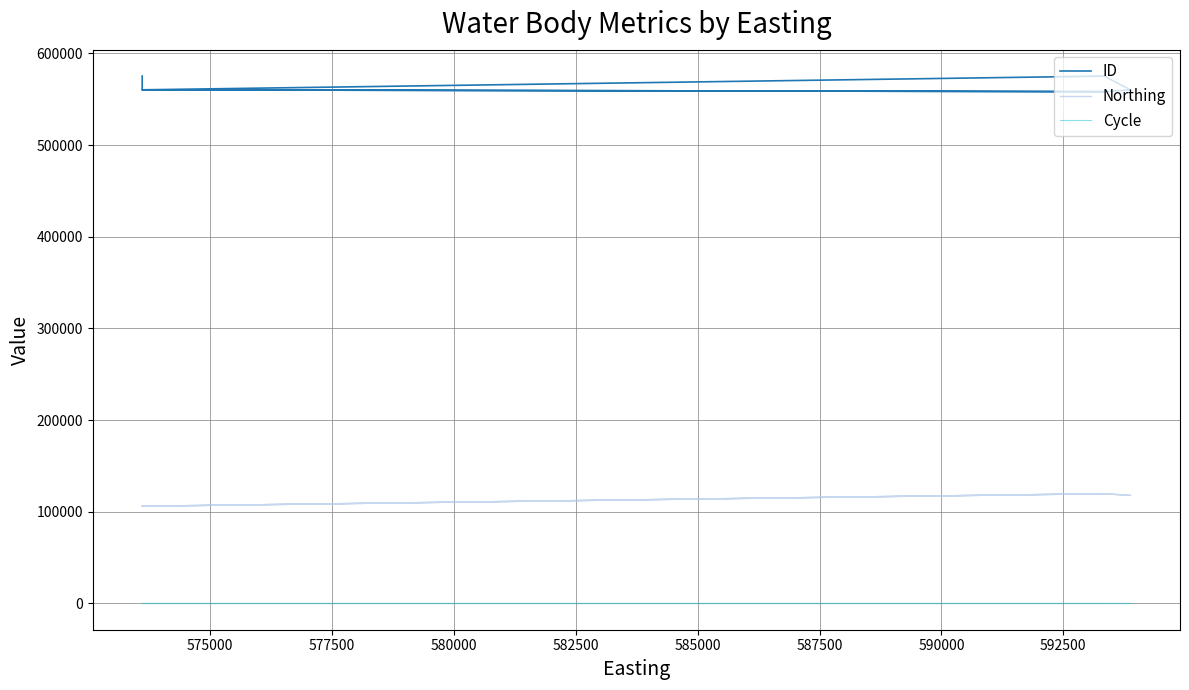

Which series has the widest spread of values?

ID